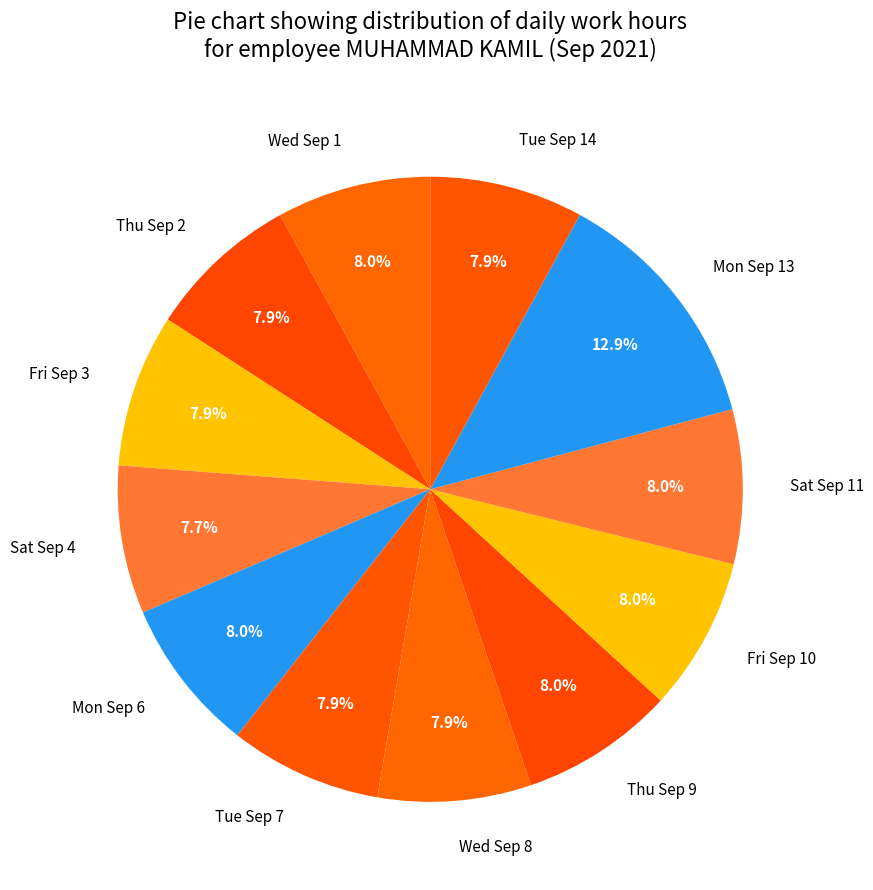

Count the number of slices in the pie.

12